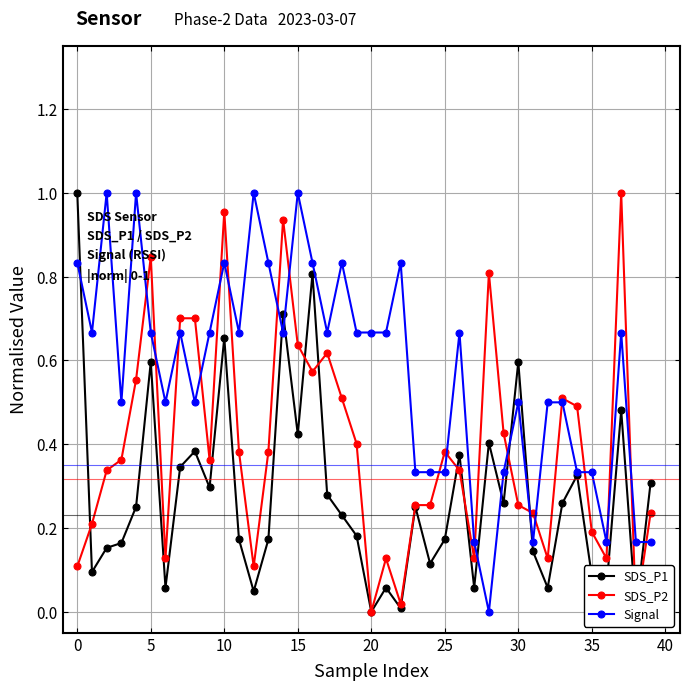

What are all the series names shown in the legend?

SDS_P1, SDS_P2, Signal